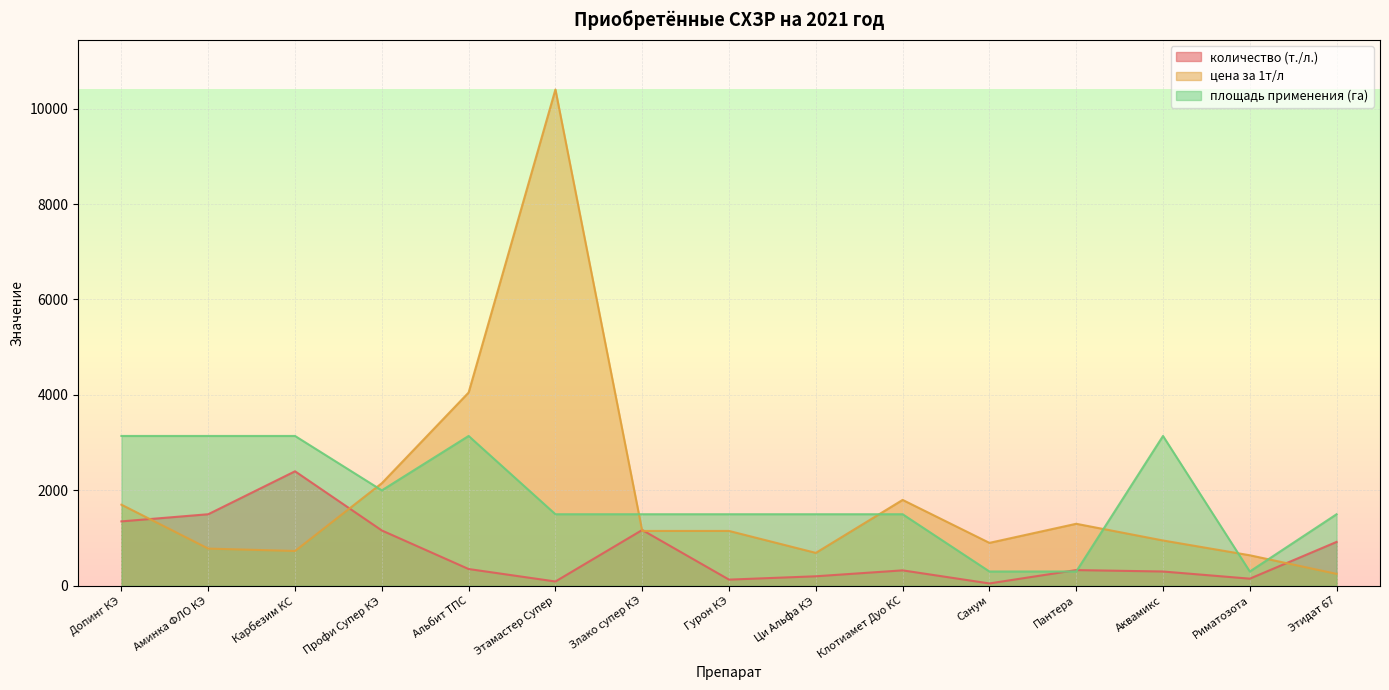

Where does the площадь применения (га) series first go above 1500?

Допинг КЭ